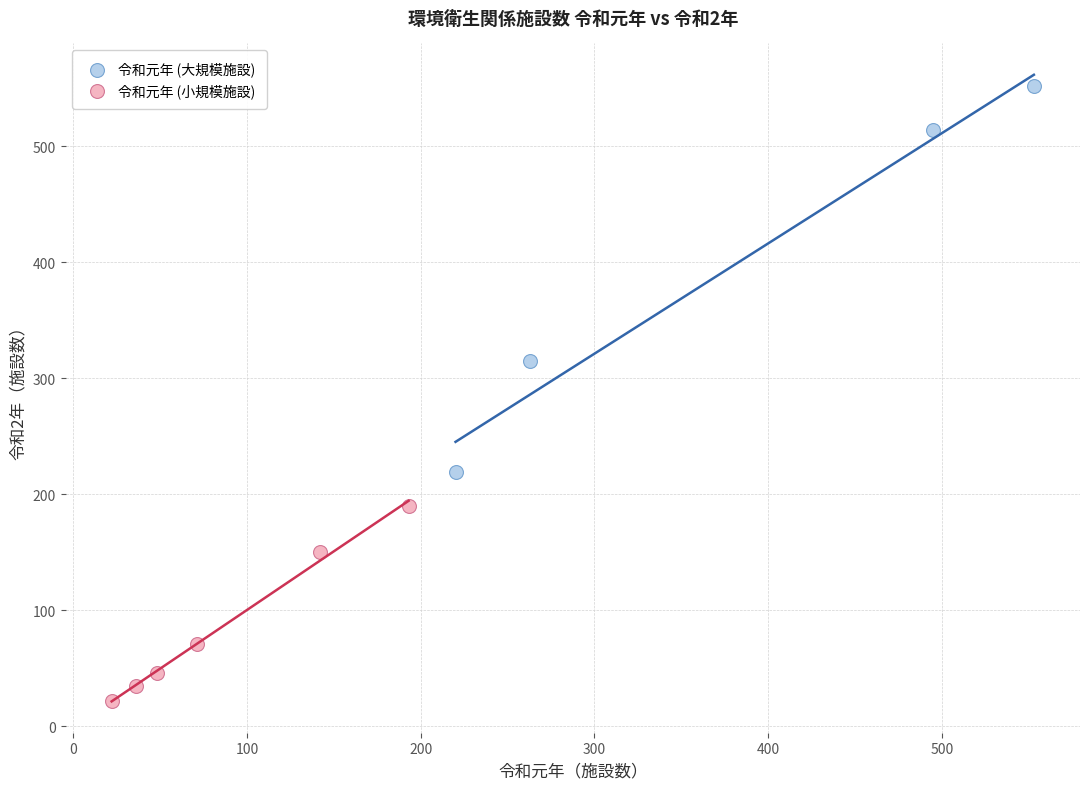

Which series reaches the maximum Y coordinate?

令和元年 (大規模施設)